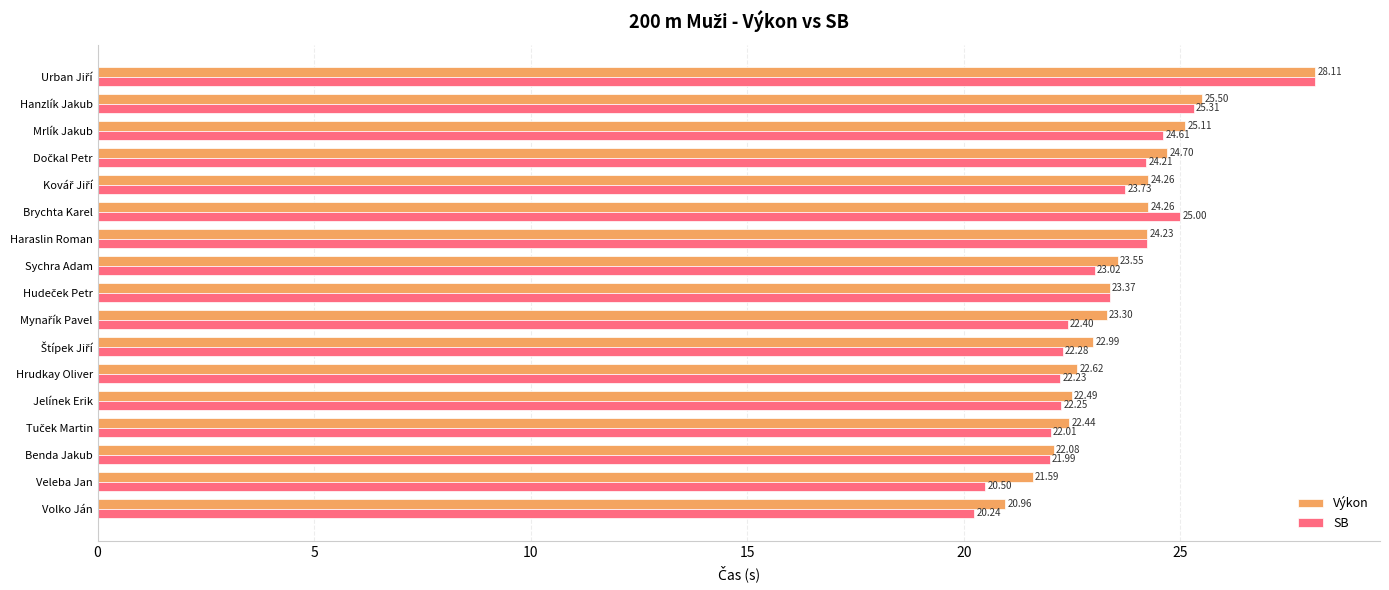

Where is Výkon nearest to the value 24?

Haraslin Roman